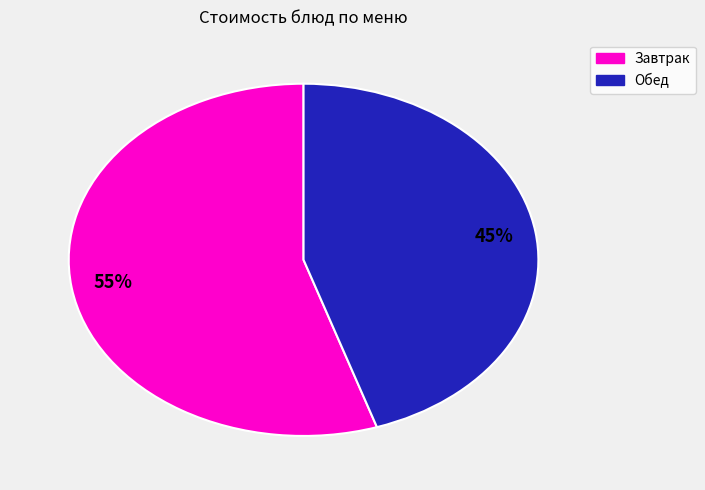

To the nearest percent, what is the difference between the largest and smallest slice percentages?

10%